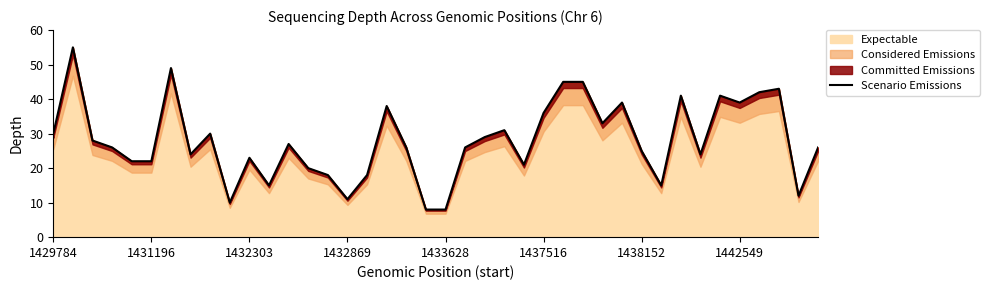

What is the minimum value for Expectable?

8